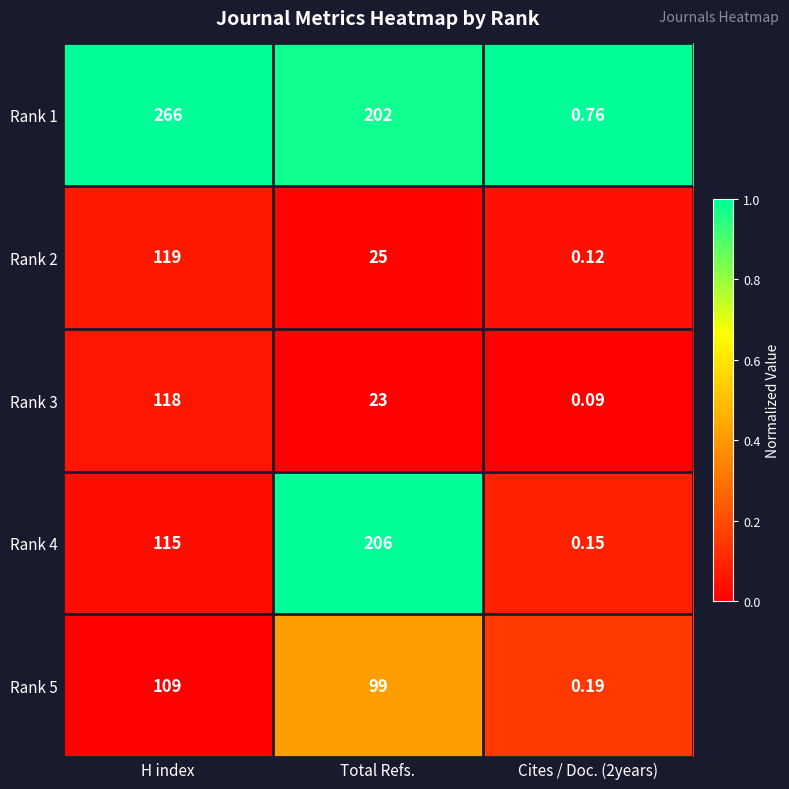

At which label does Rank 4 reach its peak?

Total Refs.